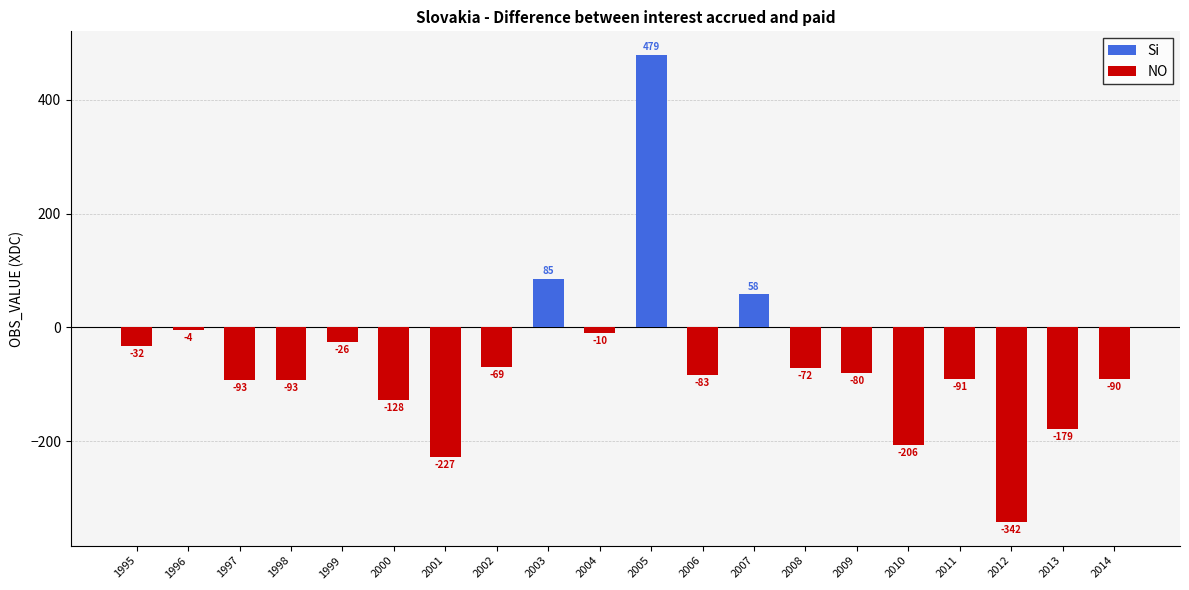

Reading left to right, list all the values displayed in this chart.

Si: 0	0	0	0	0	0	0	0	85	0	479	0	58	0	0	0	0	0	0	0
NO: -32	-4	-93	-93	-26	-128	-227	-69	0	-10	0	-83	0	-72	-80	-206	-91	-342	-179	-90